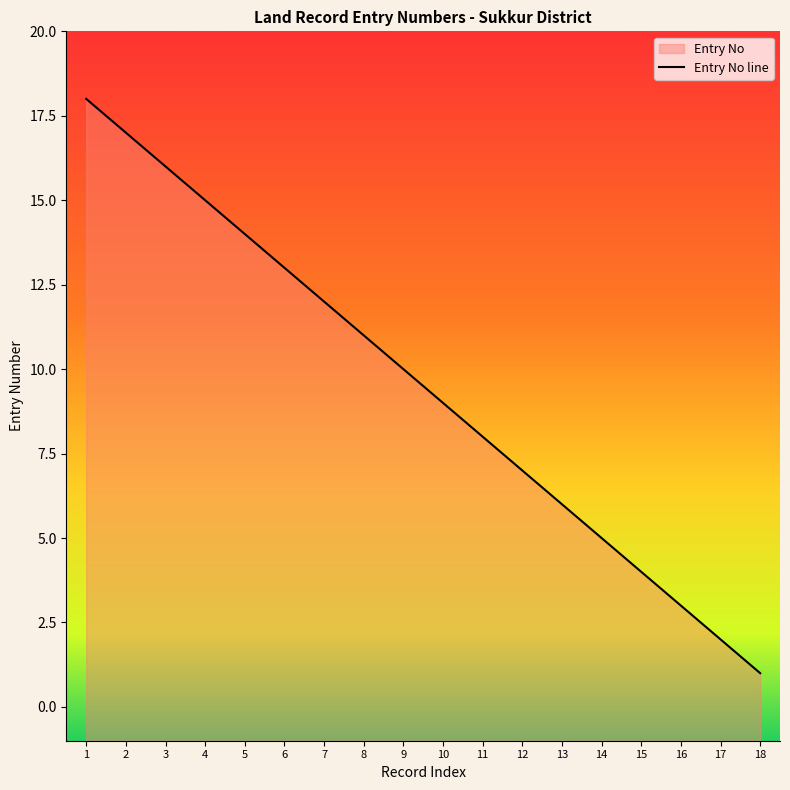

Rank the categories by value from lowest to highest.

18, 17, 16, 15, 14, 13, 12, 11, 10, 9, 8, 7, 6, 5, 4, 3, 2, 1